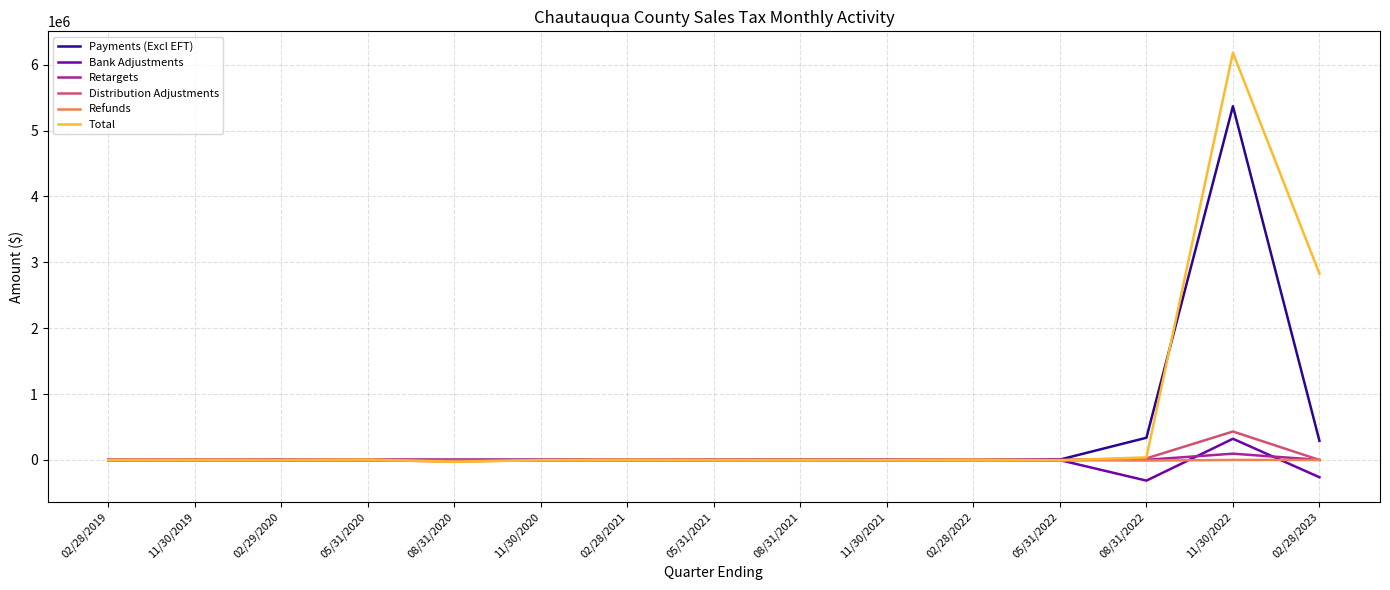

What are all the series names shown in the legend?

Payments (Excl EFT), Bank Adjustments, Retargets, Distribution Adjustments, Refunds, Total